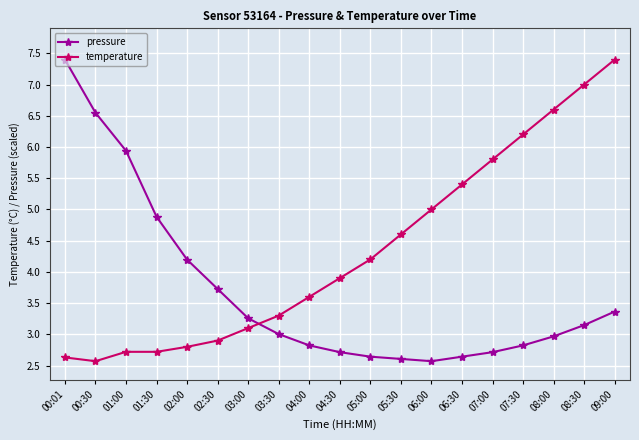

Is it true that temperature equals 5.0 at 06:00?

True